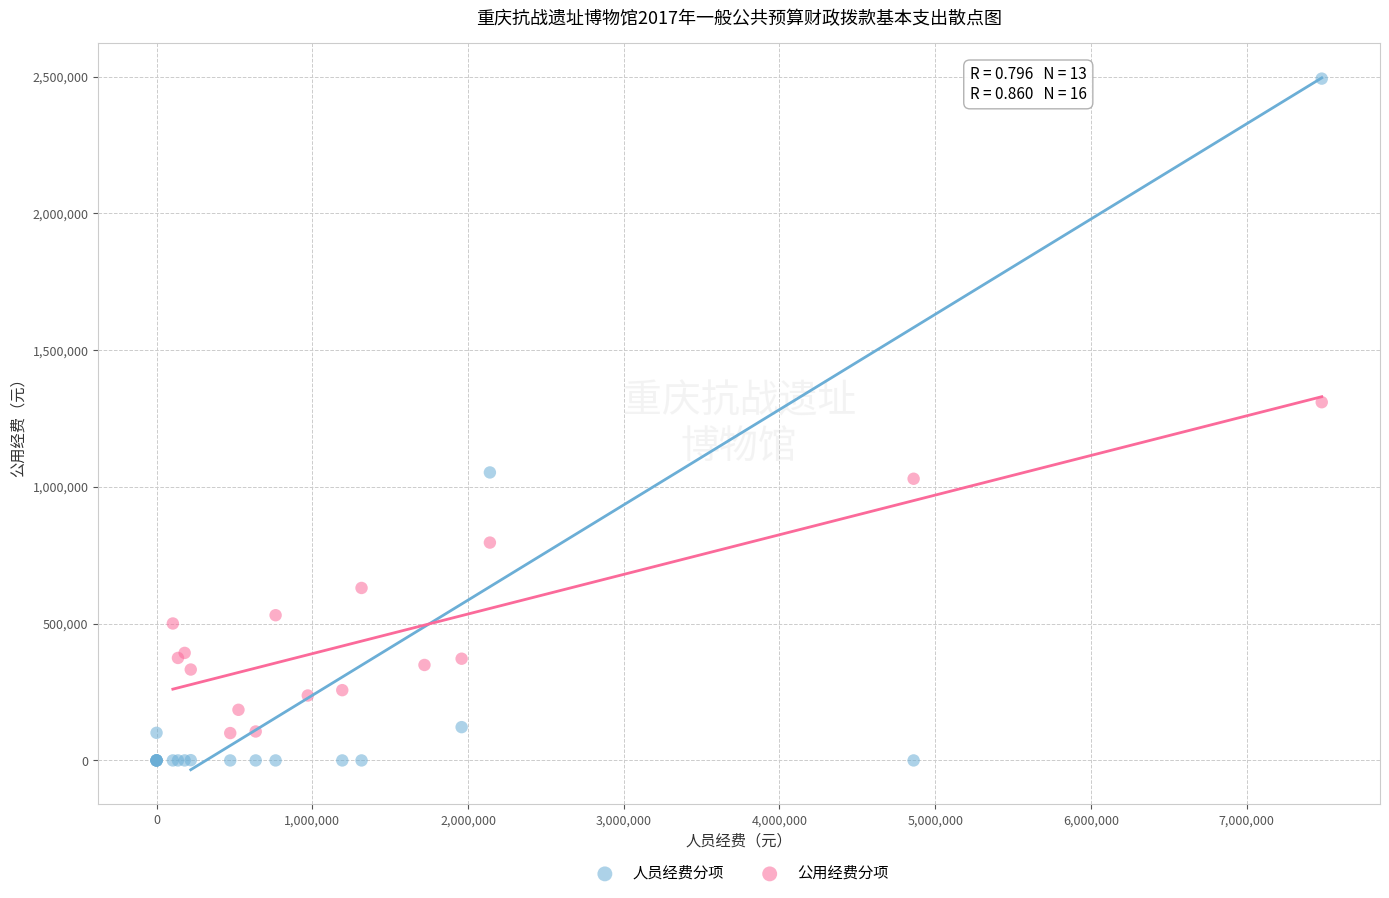

Which series has the largest Y range (max minus min)?

人员经费分项